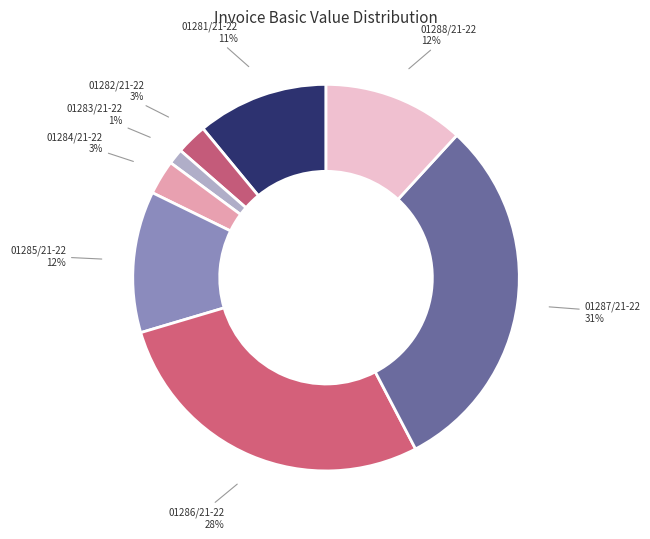

Count the number of slices in the pie.

8